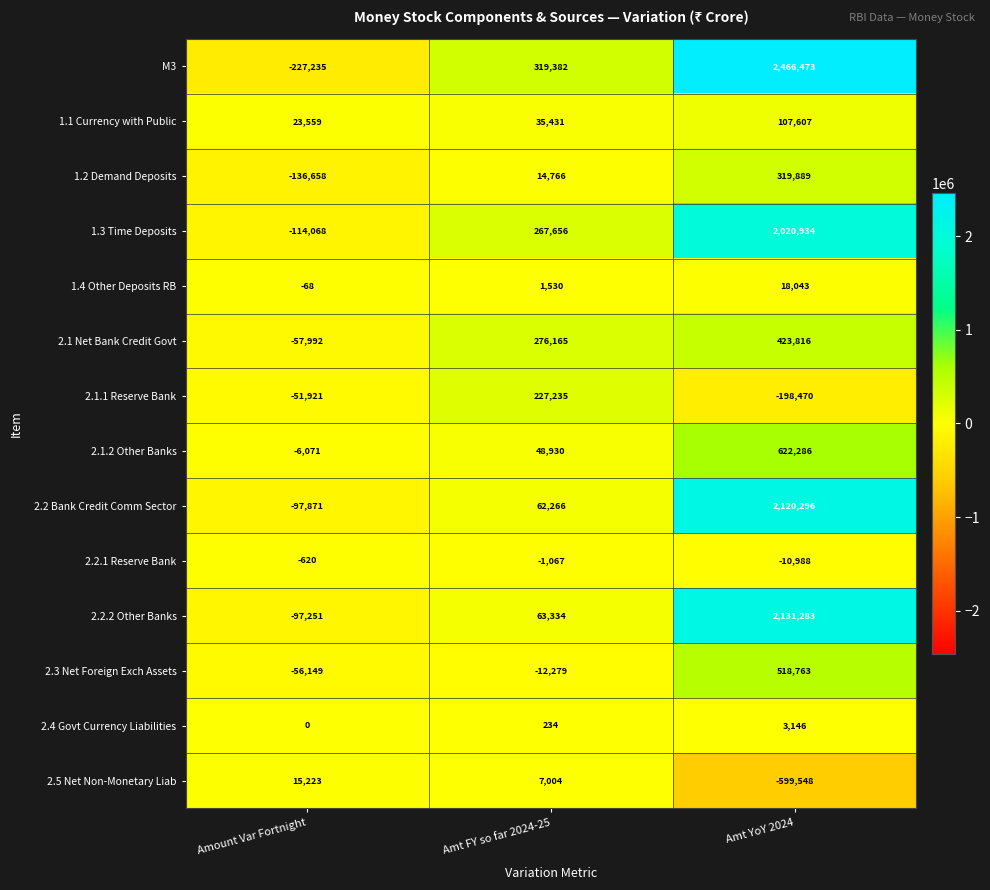

Where is 1.3 Time Deposits nearest to the value 953433?

Amt FY so far 2024-25